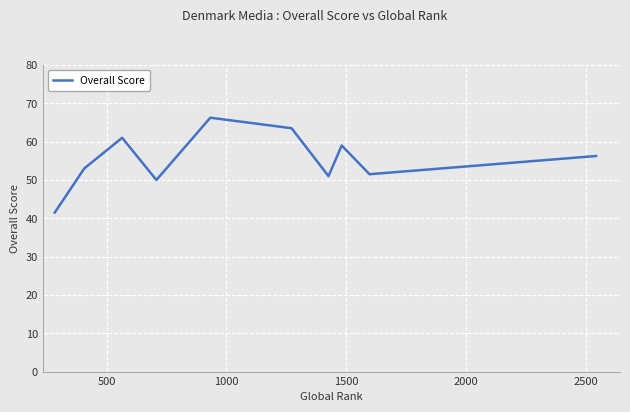

How many lines are shown in the chart?

1